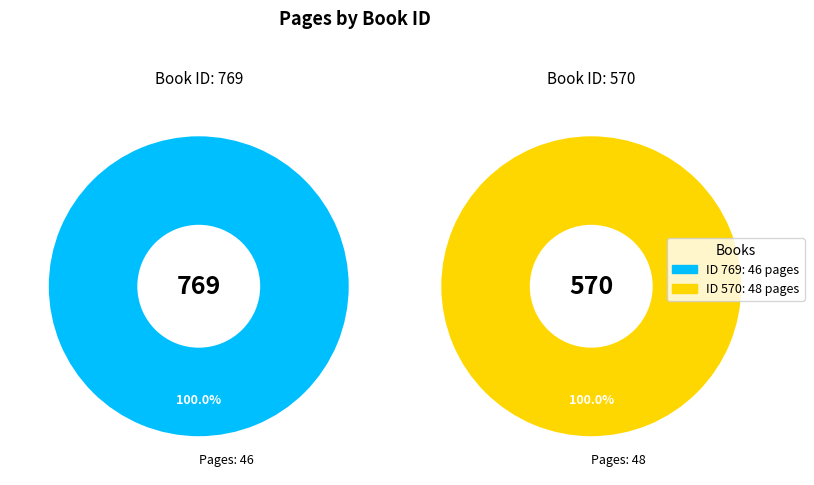

Does 570 represent more than half of the total?

Yes